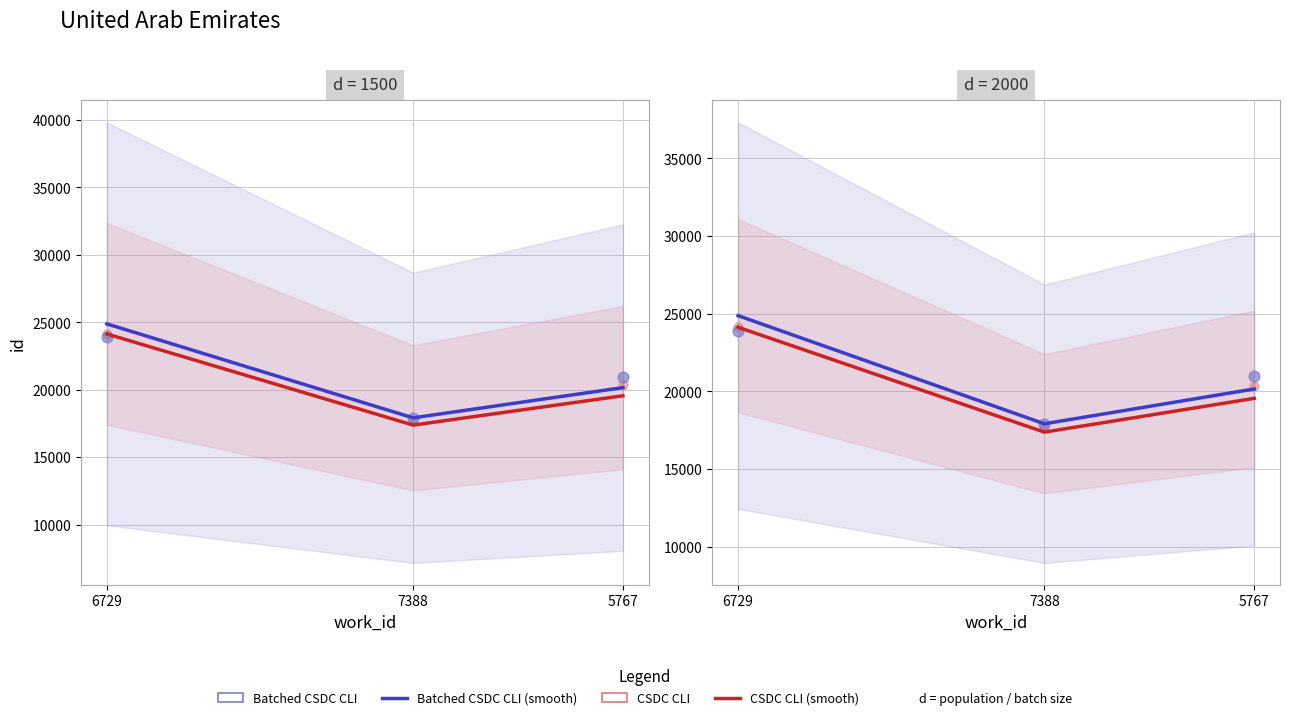

At which category is the sum across all series the highest?

6729